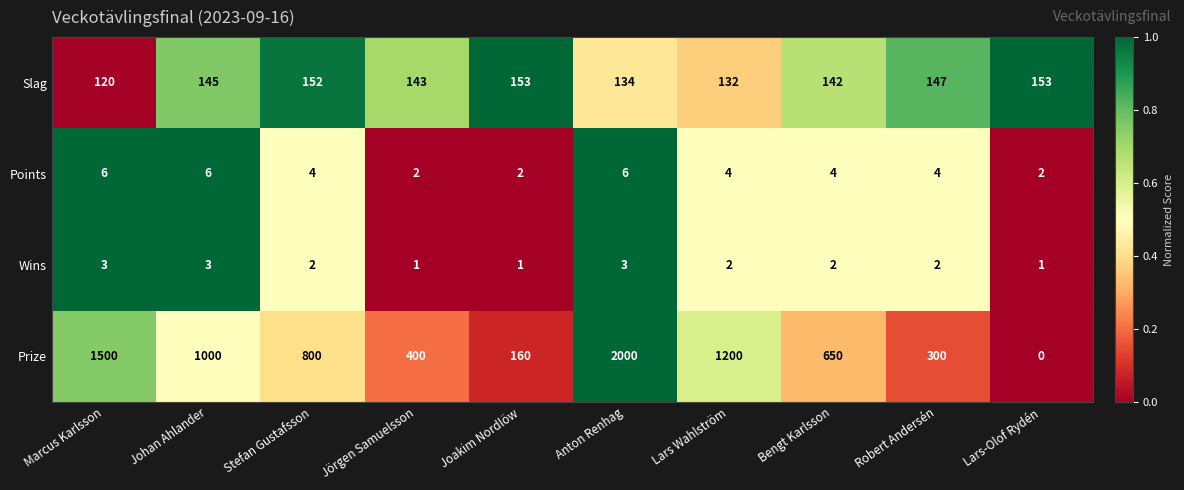

The value of Slag at Jörgen Samuelsson is 143. True or false?

True